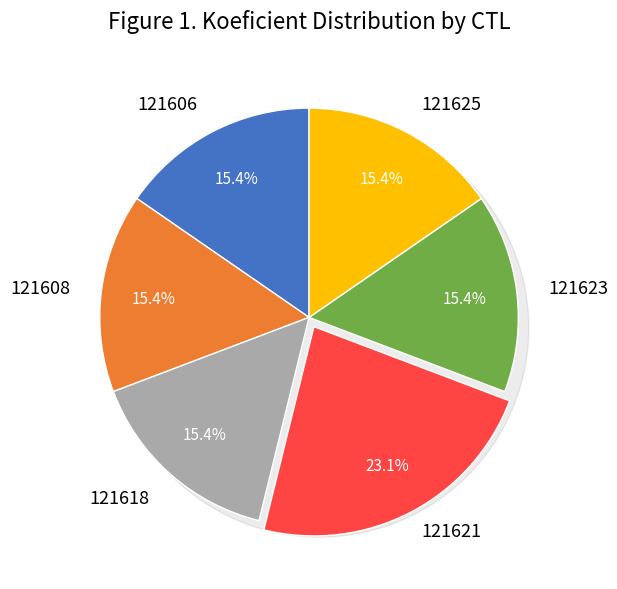

How much of the chart is everything except 121608?

84.6%